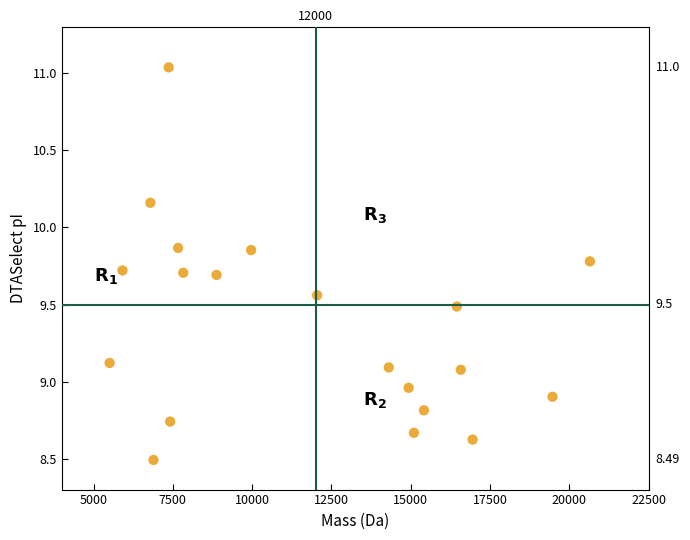

What is the range of X values (max minus min)?

15140.0